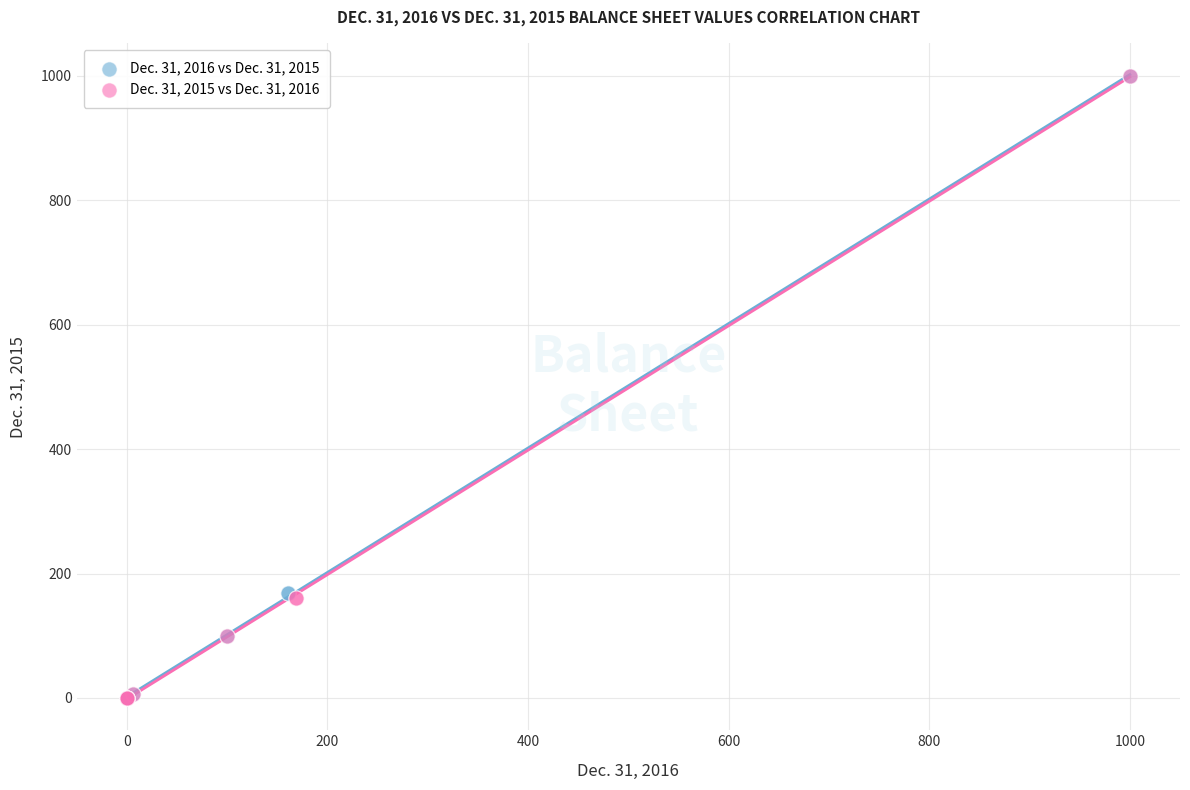

What are all the series names shown in the legend?

Dec. 31, 2016 vs Dec. 31, 2015, Dec. 31, 2015 vs Dec. 31, 2016